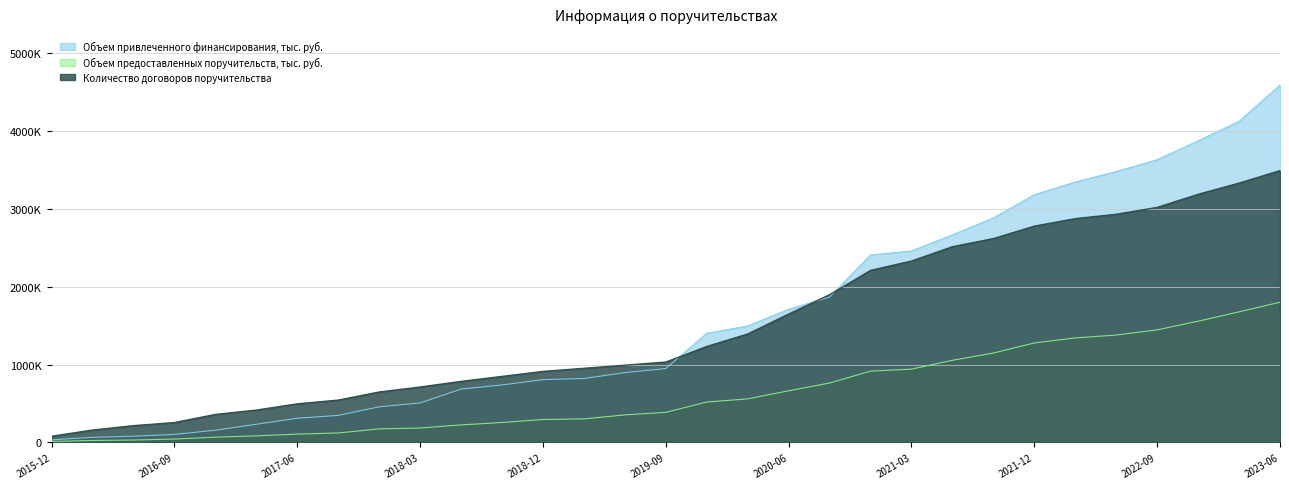

What is the difference between the Объем предоставленных поручительств, тыс. руб. values at 2019-06-30 and 2021-12-31?

922851.1